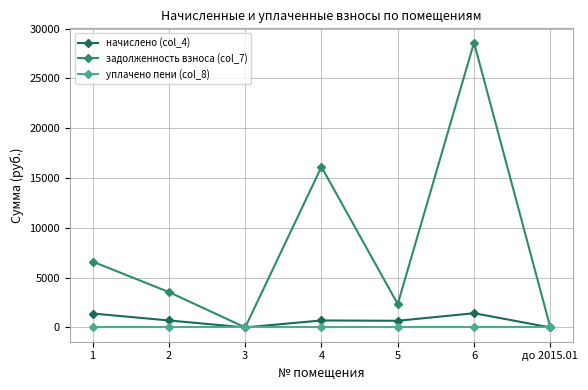

What is the total value across all series at 4?

16816.4